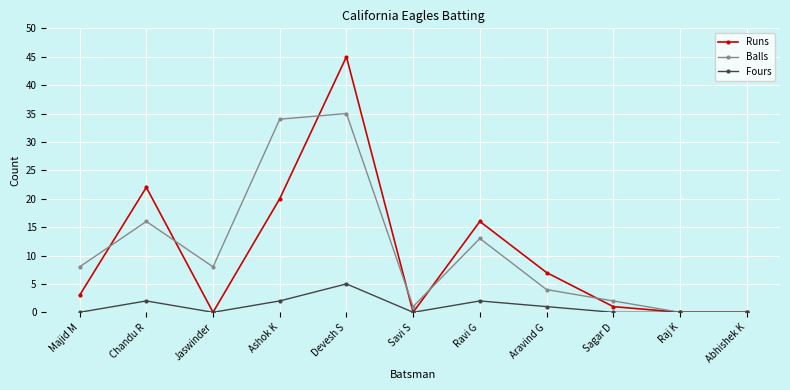

How many lines are shown in the chart?

3